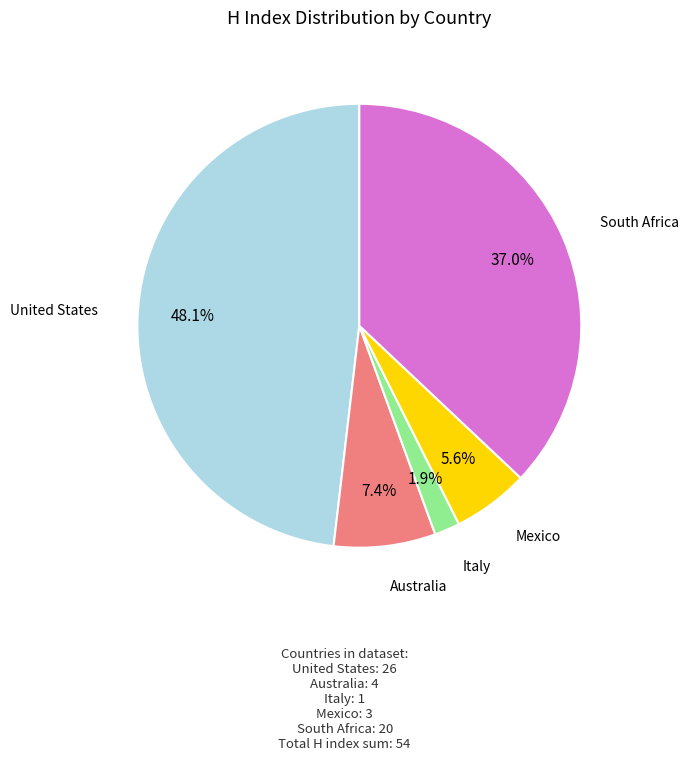

Is there any slice that represents more than half of the pie?

No